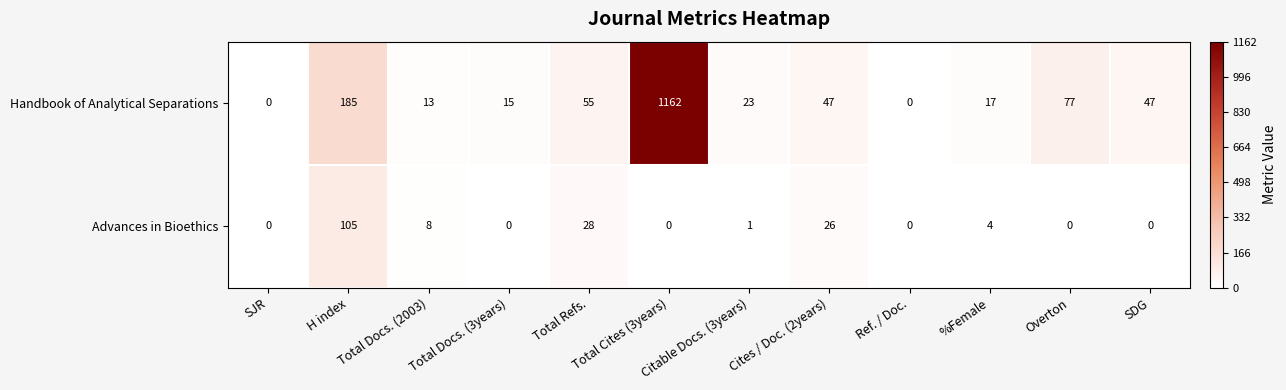

What is the sum of the Handbook of Analytical Separations values at SDG and H index?

232